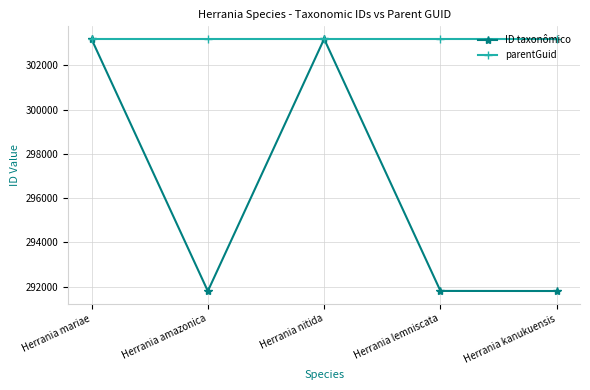

Count the number of data series in this chart.

2